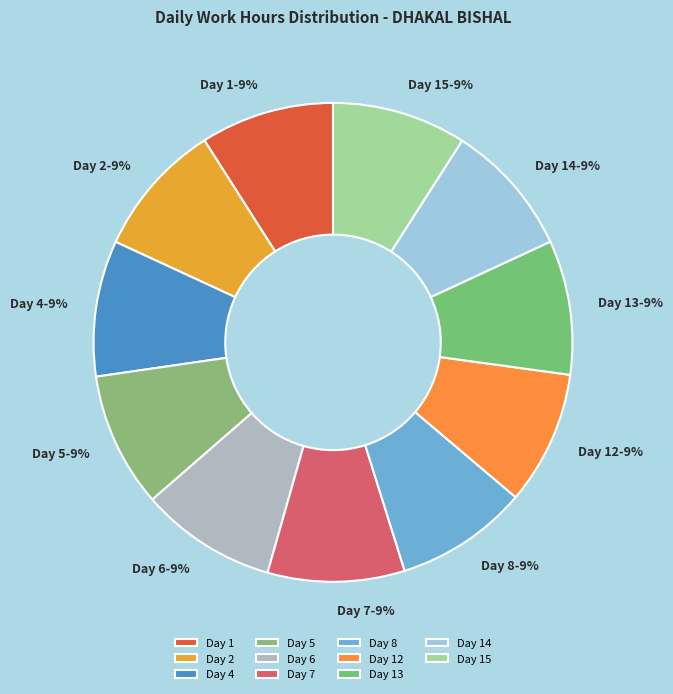

Does any single category account for the majority?

No